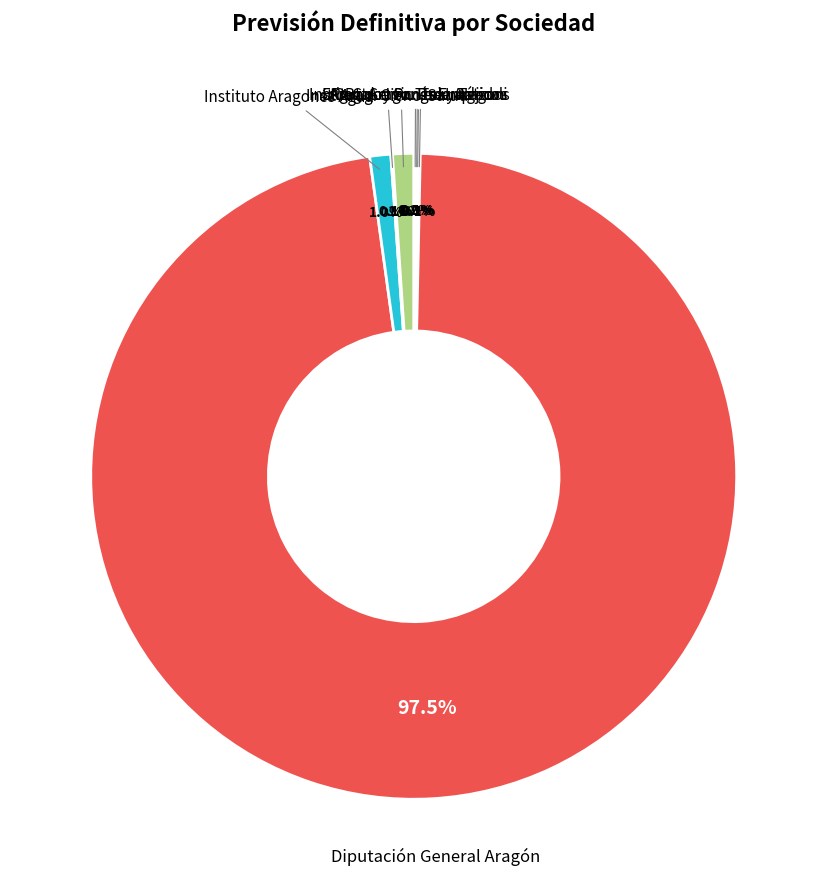

Combined, what portion of the pie is Institut. Aragonés Empleo and Instituto Aragonés Agua?

2.1%